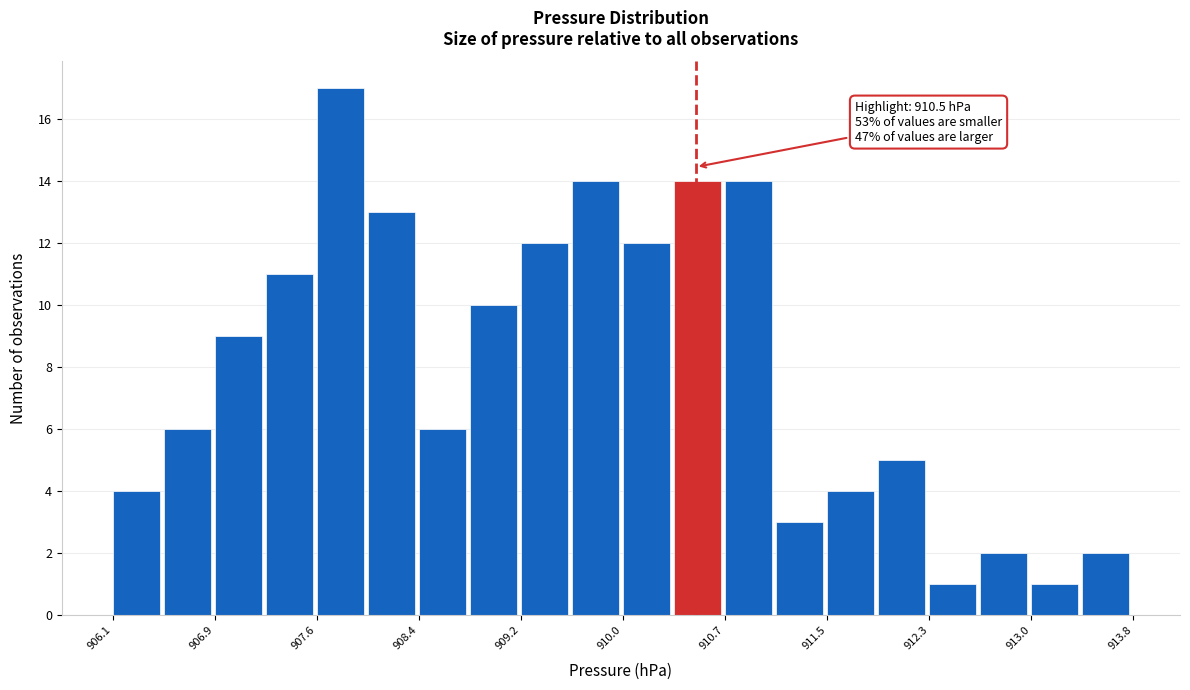

Around what value on the x-axis is the tallest bar? Give the approximate position of its centre, as read against the axis.

907.8